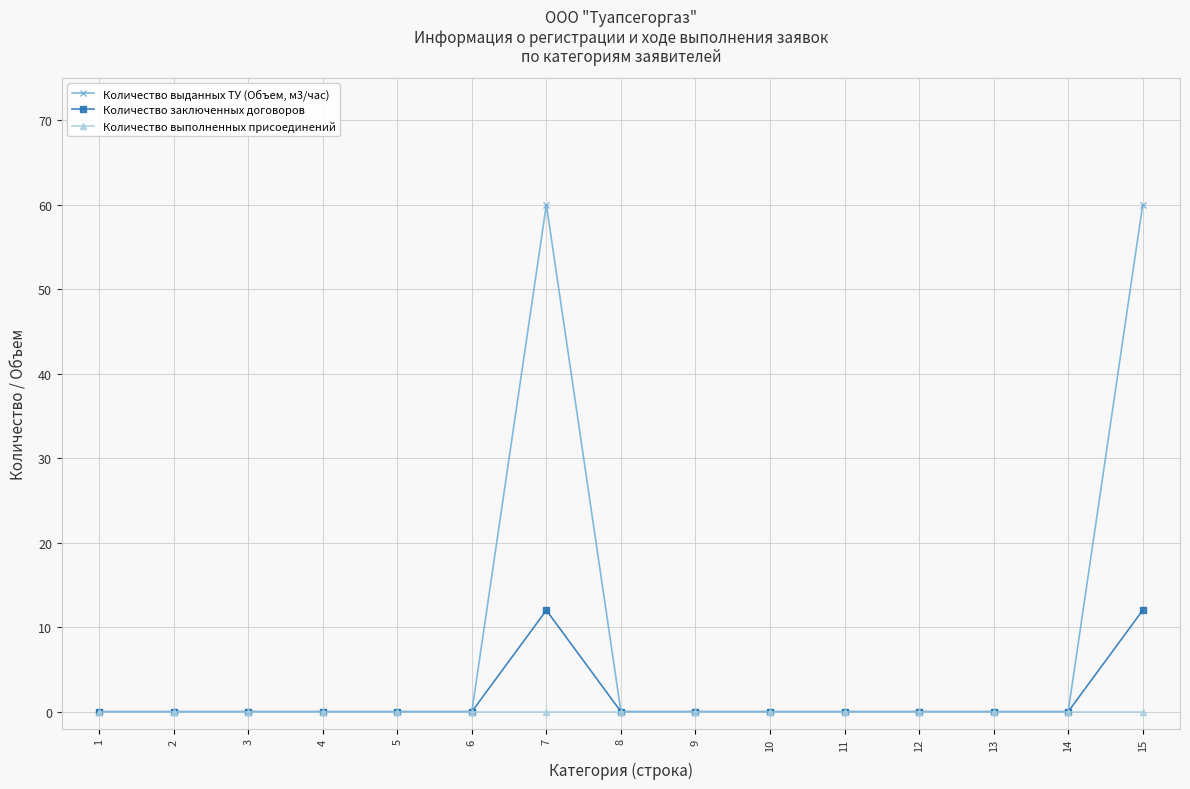

Reading right to left, transcribe all the data shown in this chart.

Количество выданных ТУ (Объем, м3/час): 15=60	14=0	13=0	12=0	11=0	10=0	9=0	8=0	7=60	6=0	5=0	4=0	3=0	2=0	1=0
Количество заключенных договоров: 15=12	14=0	13=0	12=0	11=0	10=0	9=0	8=0	7=12	6=0	5=0	4=0	3=0	2=0	1=0
Количество выполненных присоединений: 15=0	14=0	13=0	12=0	11=0	10=0	9=0	8=0	7=0	6=0	5=0	4=0	3=0	2=0	1=0